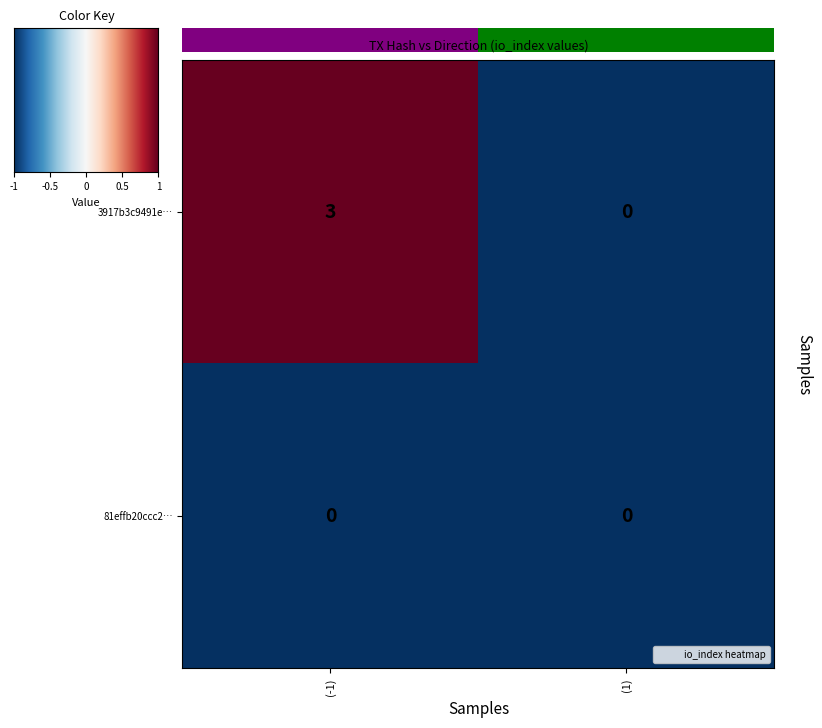

What is the sum of the 3917b3c9491e… values at (-1) and (1)?

3